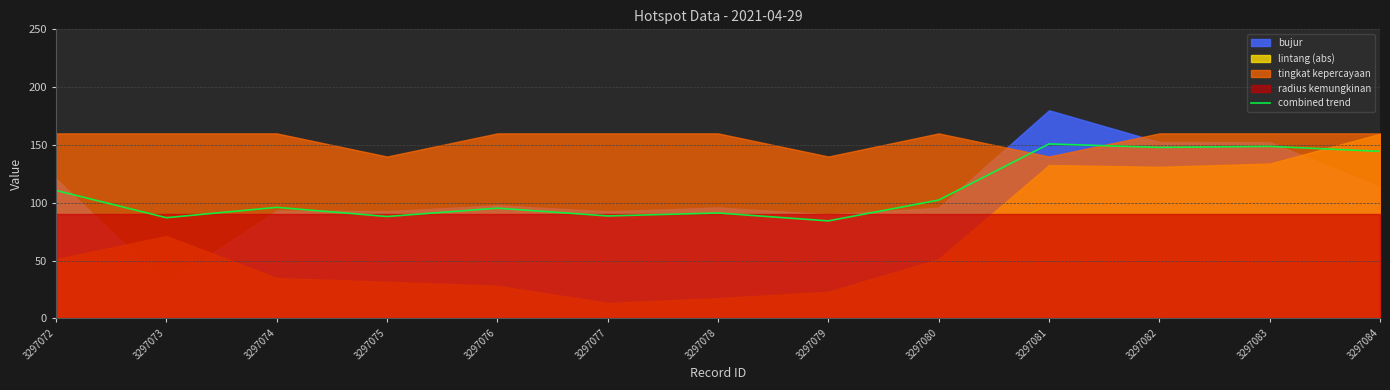

List the labels in order of value, largest first.

3297081, 3297083, 3297082, 3297084, 3297072, 3297080, 3297074, 3297076, 3297078, 3297077, 3297075, 3297073, 3297079